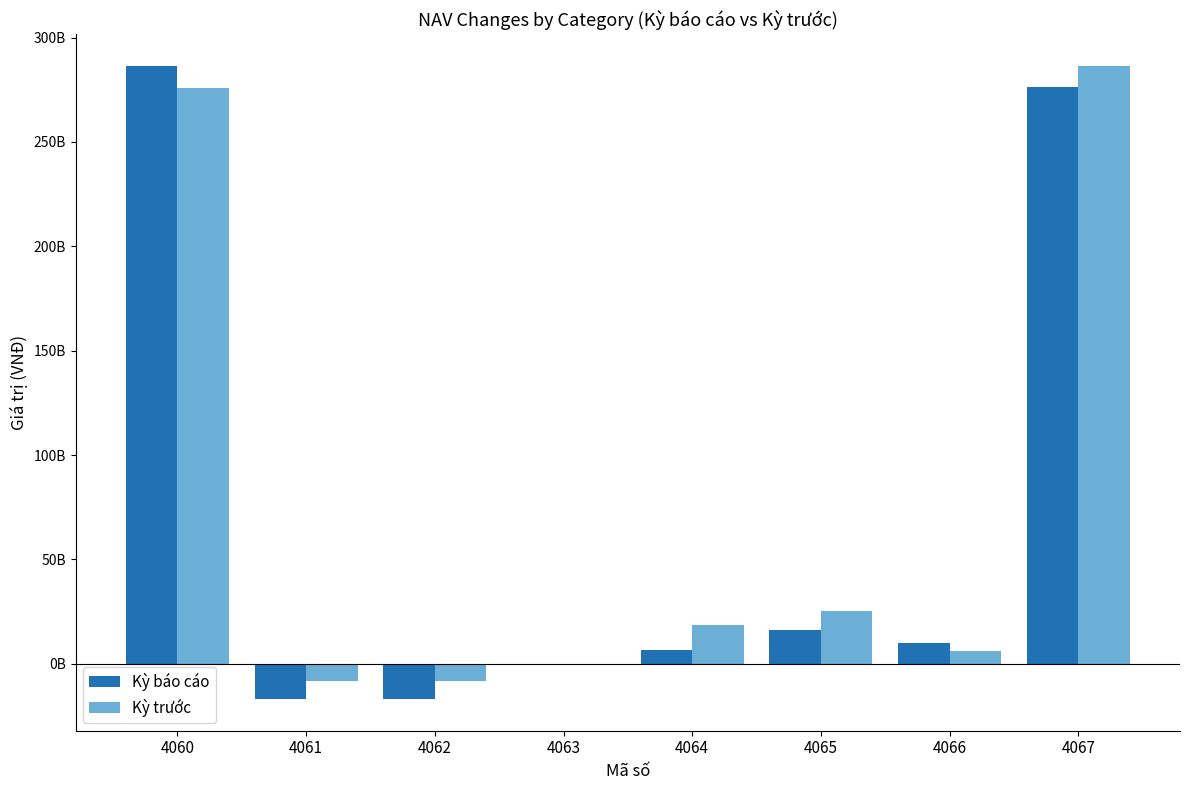

Does the chart contain stacked bars?

No